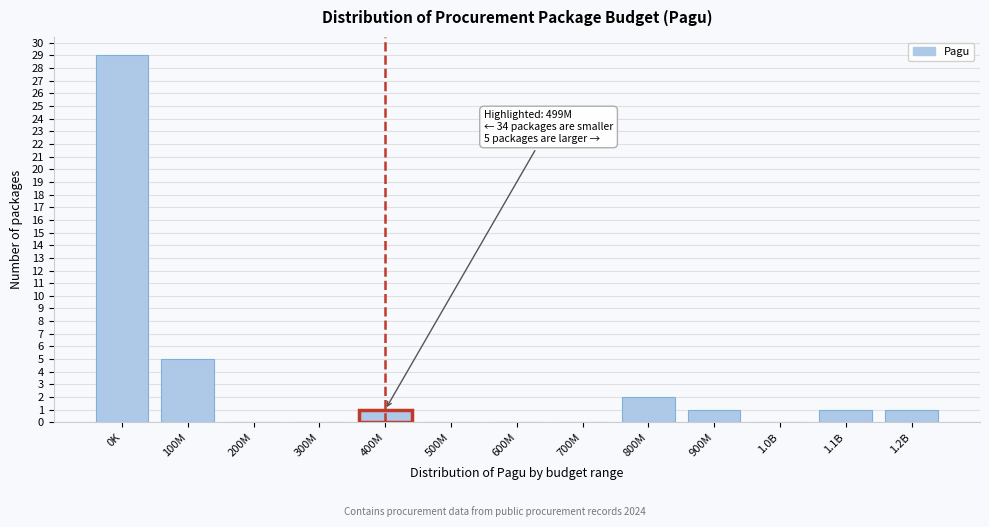

Reading left to right, extract all data points from this chart.

0K=29	100M=5	200M=0	300M=0	400M=1	500M=0	600M=0	700M=0	800M=2	900M=1	1.0B=0	1.1B=1	1.2B=1